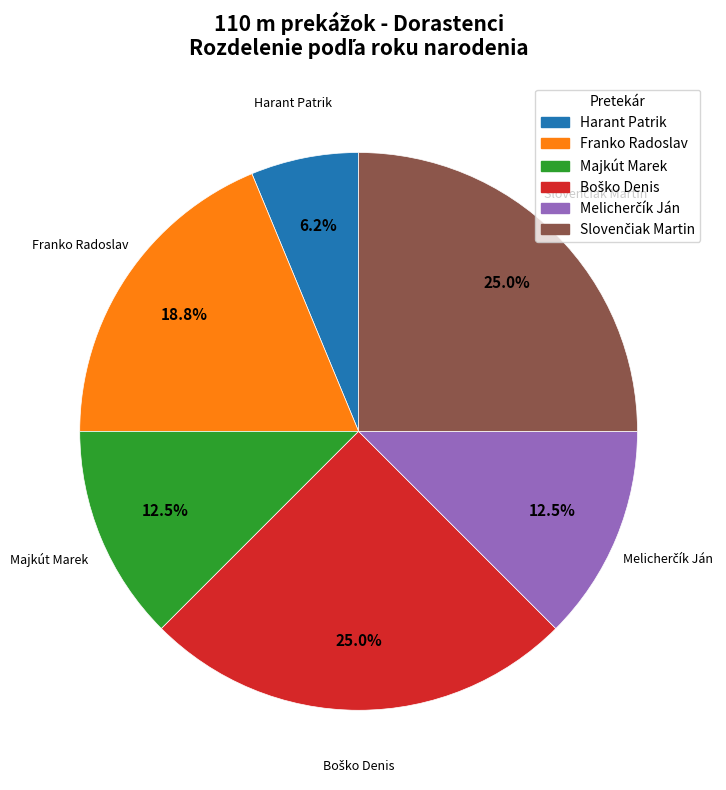

Which slice is the smallest?

Harant Patrik